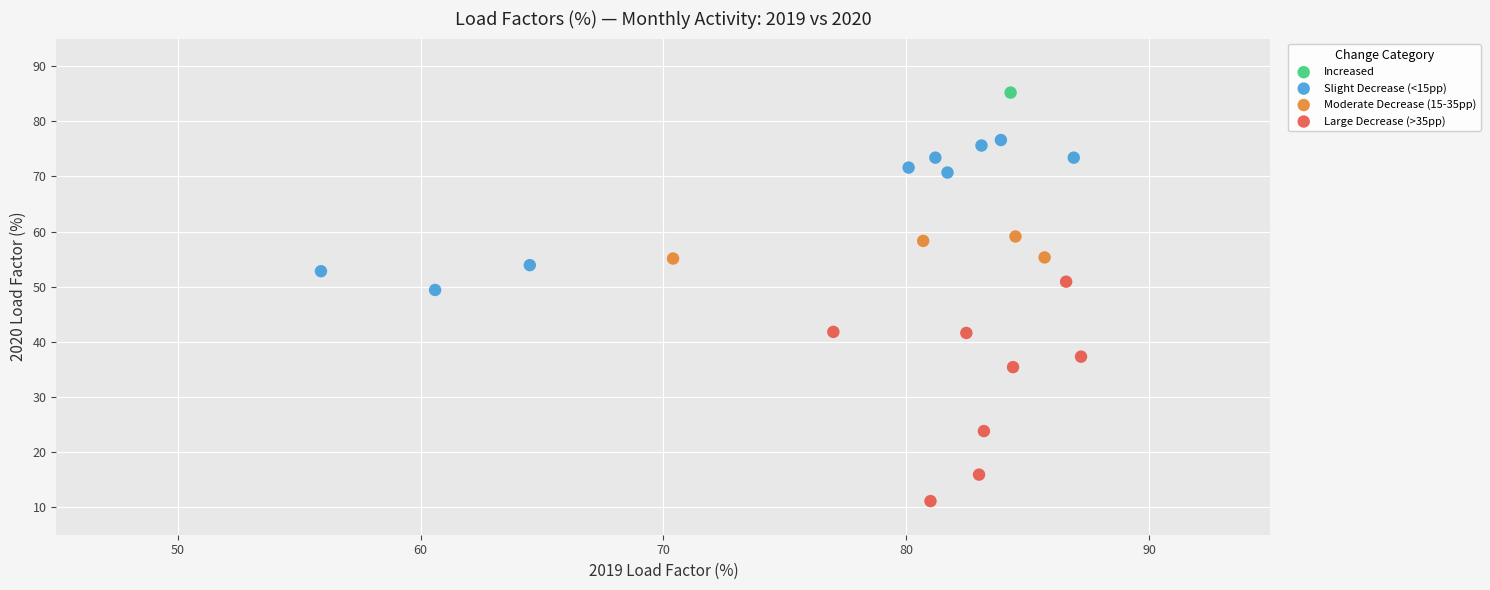

Which series contains the lowest Y value?

Large Decrease (>35pp)